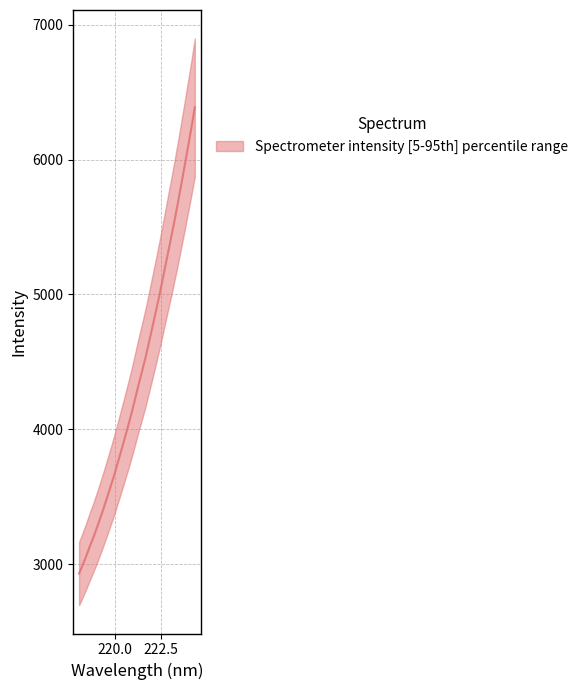

What is the sum of all values?

150001.1